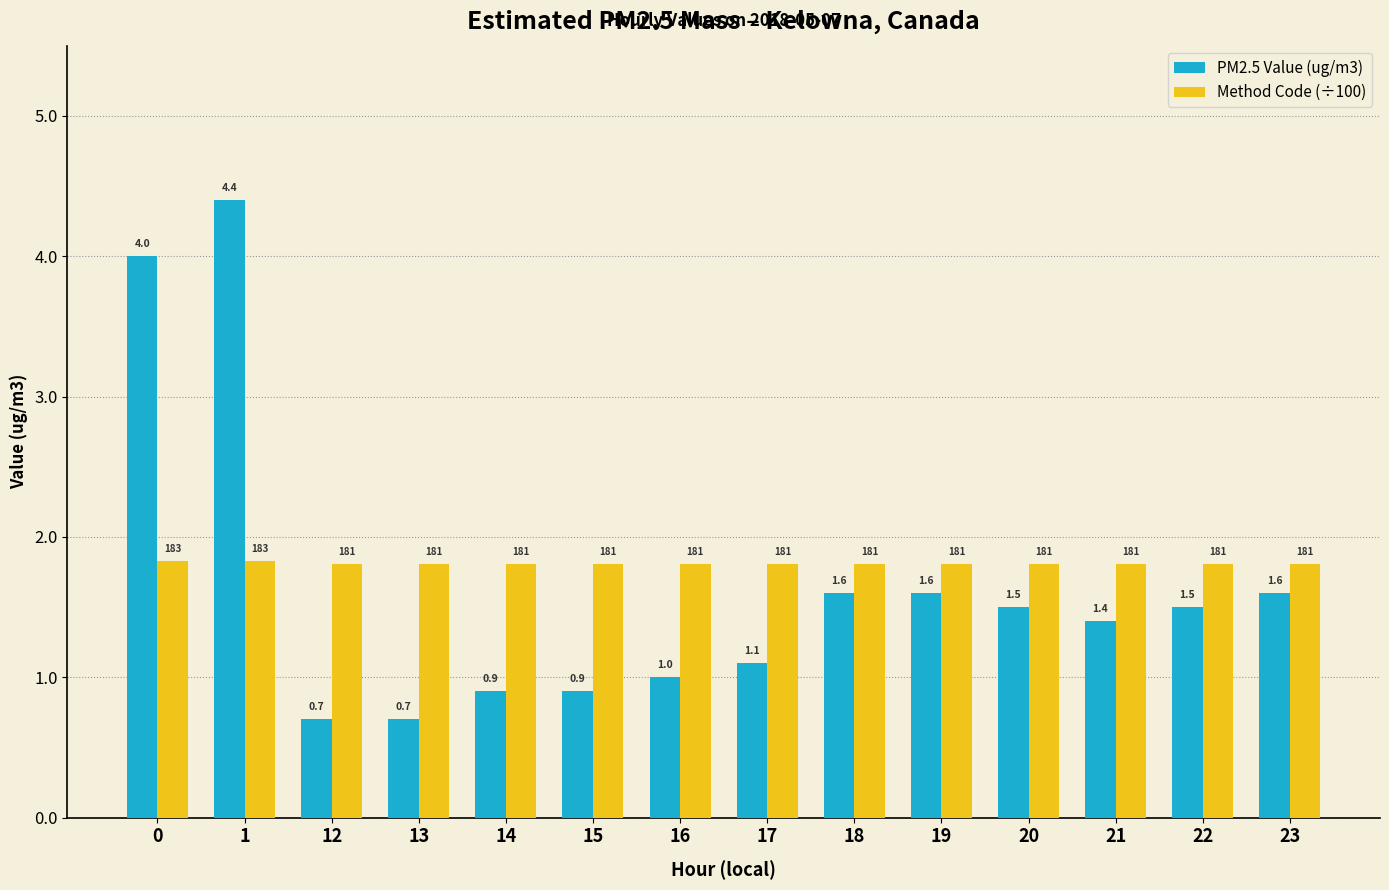

Read the PM2.5 Value (ug/m3) value at 20.

1.5